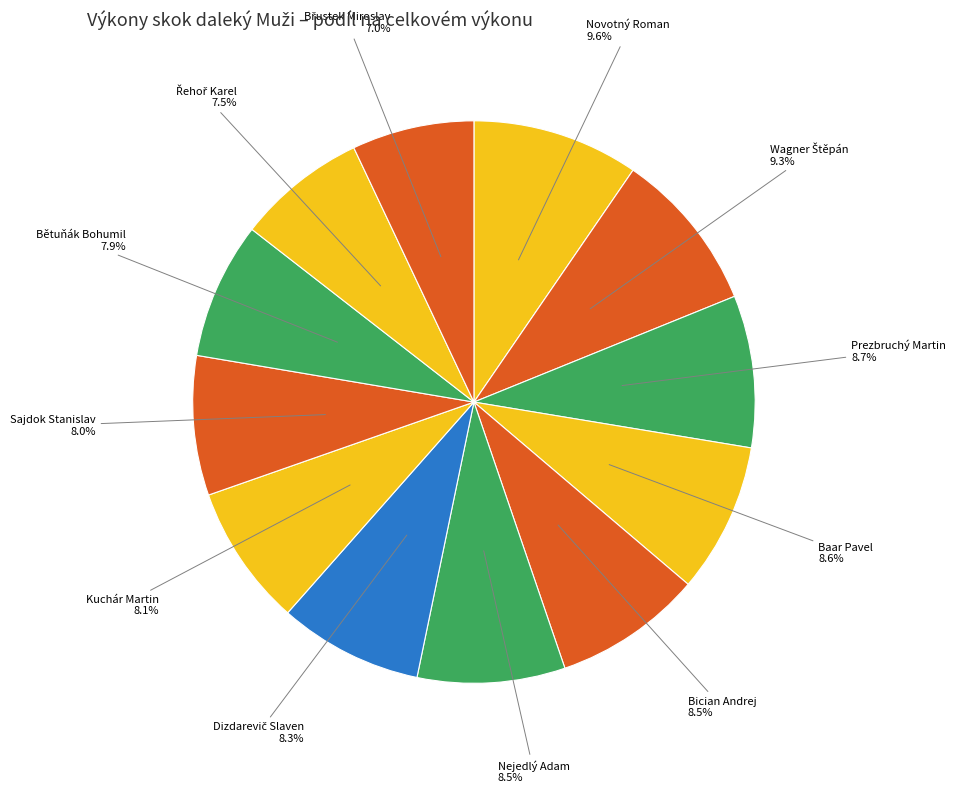

Which has a higher value, Sajdok Stanislav or Prezbruchý Martin?

Prezbruchý Martin